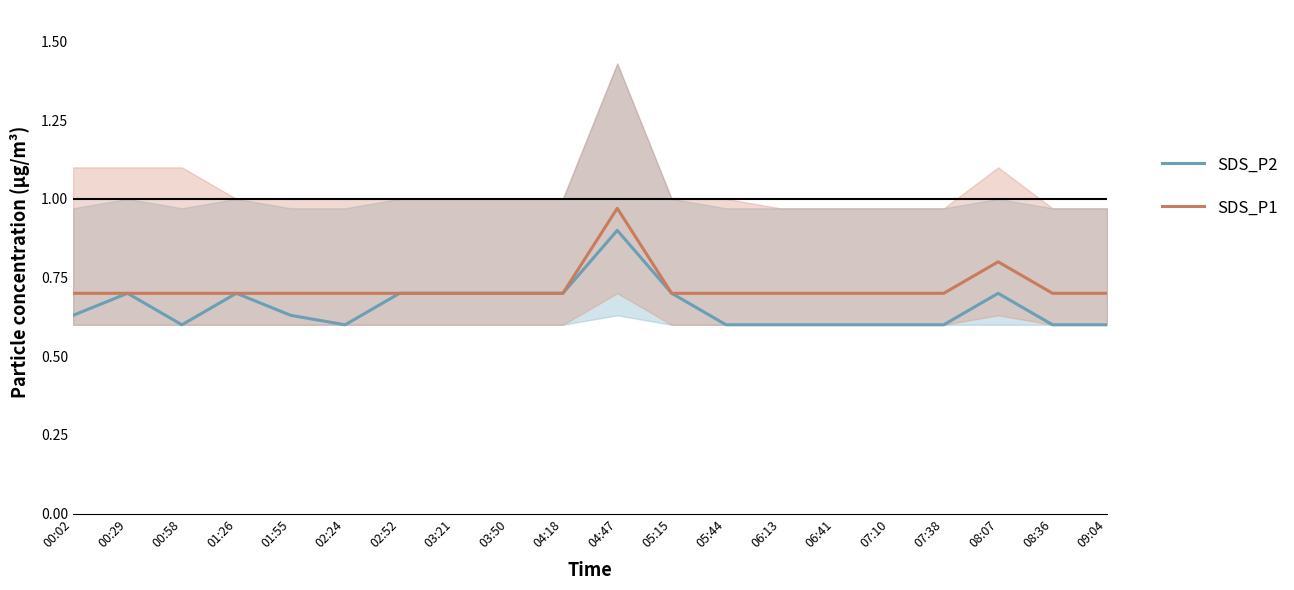

What is the value of the SDS_P1 point at the 2nd from the left?

0.7